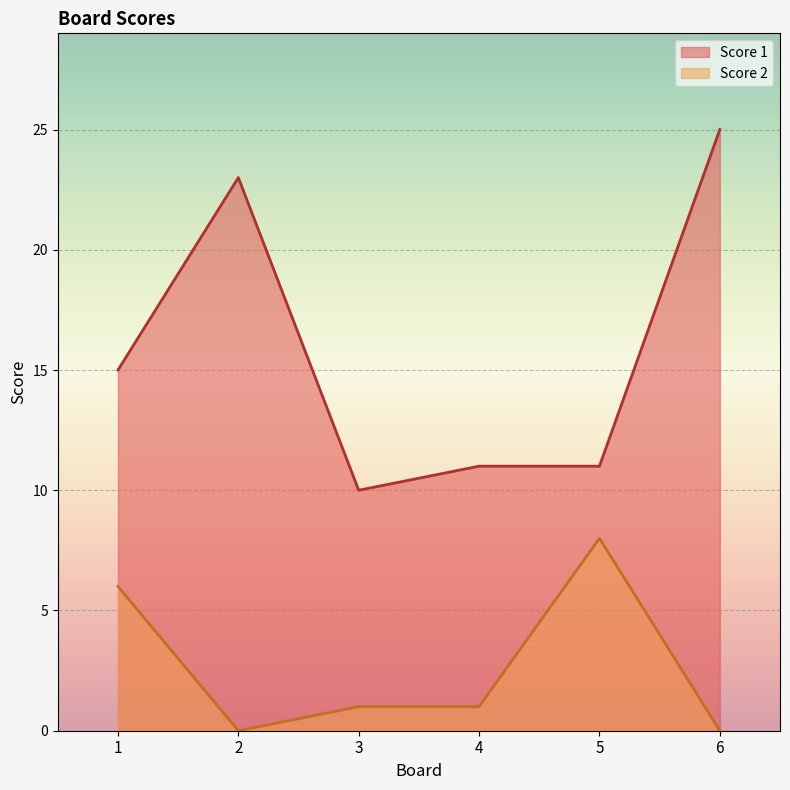

What value does the Score 1 series have at 6?

25